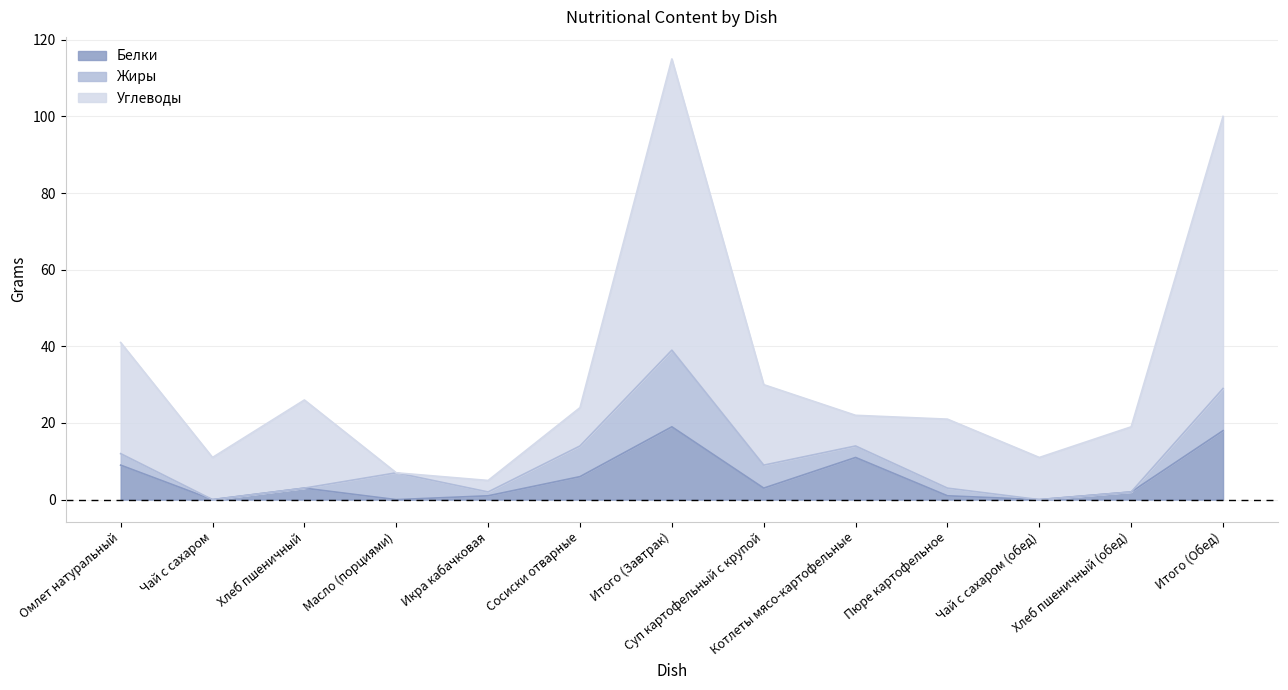

What is the maximum value for Углеводы?

115